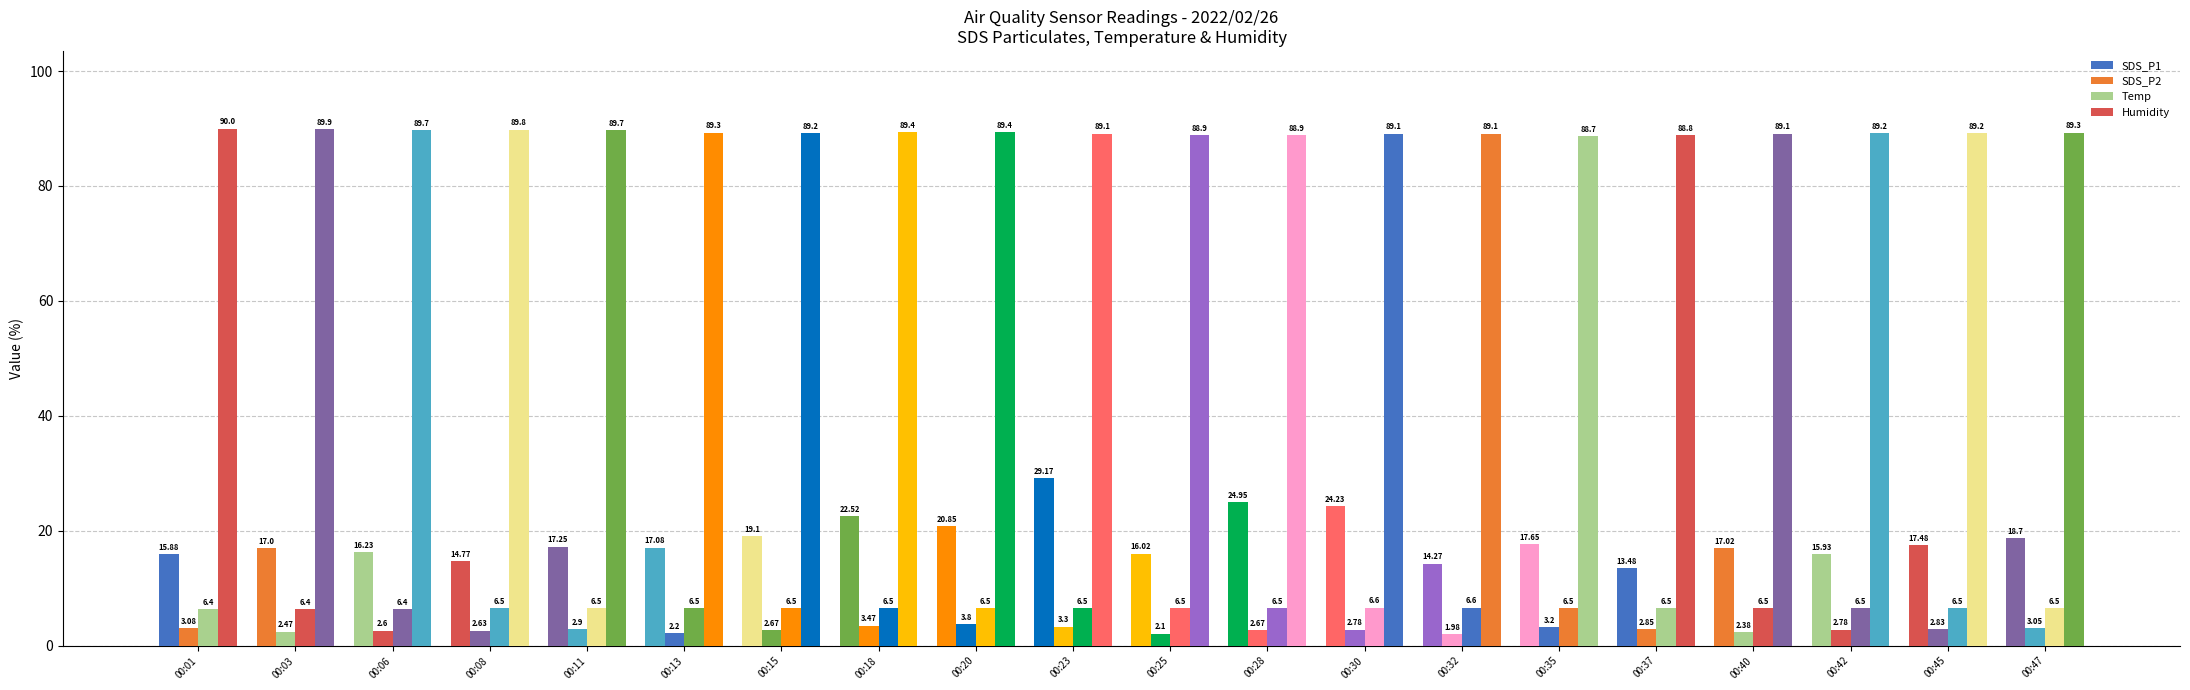

How many groups of bars are there?

20